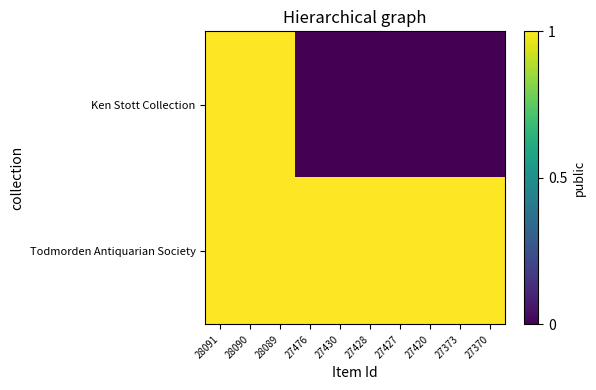

Between 27428 and 27373, which series saw the biggest shift?

Ken Stott Collection